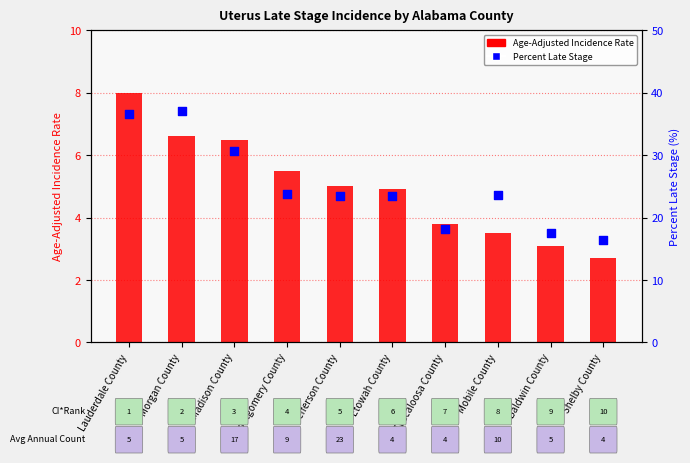

At how many categories does at least one series exceed 21?

7